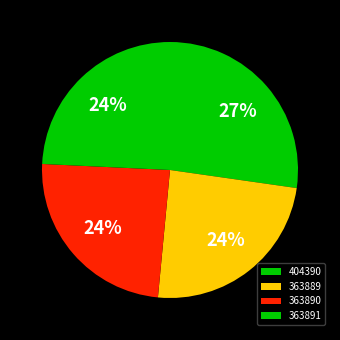

Which category has the smallest portion of the pie?

363889